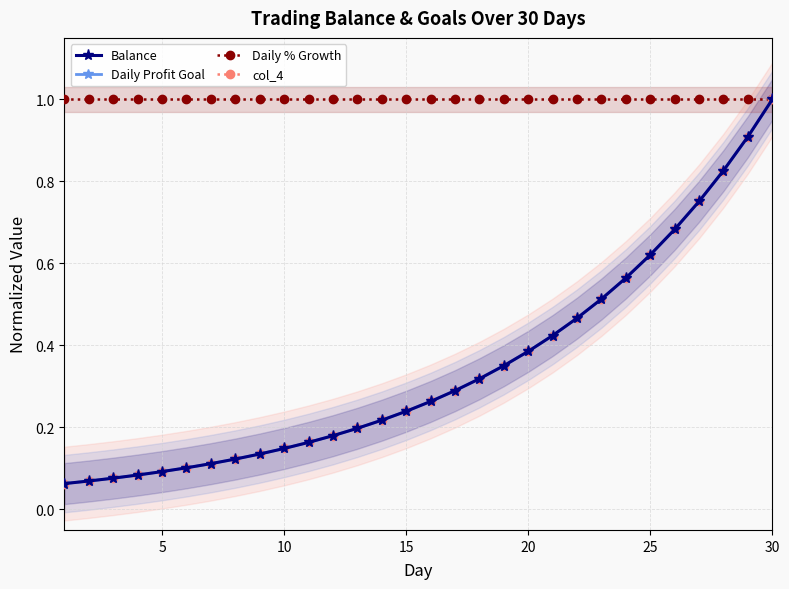

True or false: Daily Profit Goal and Daily % Growth cross at least once.

False